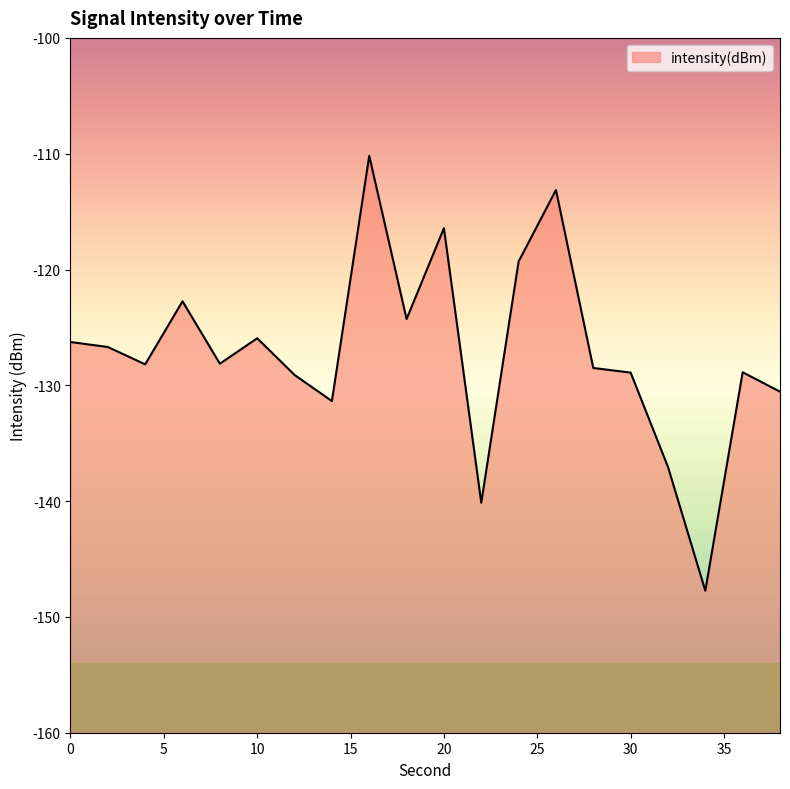

The chart shows a value of -39.2 at 36. True or false?

False